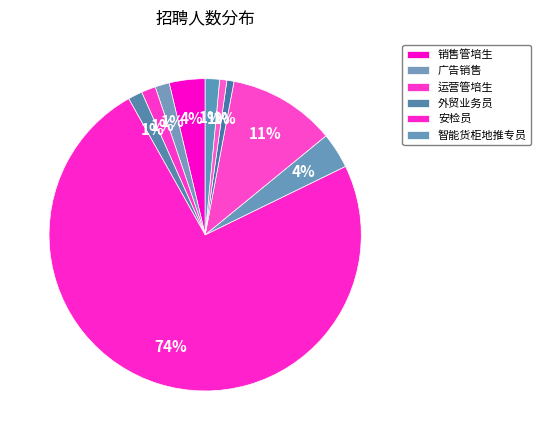

Count the number of slices in the pie.

10